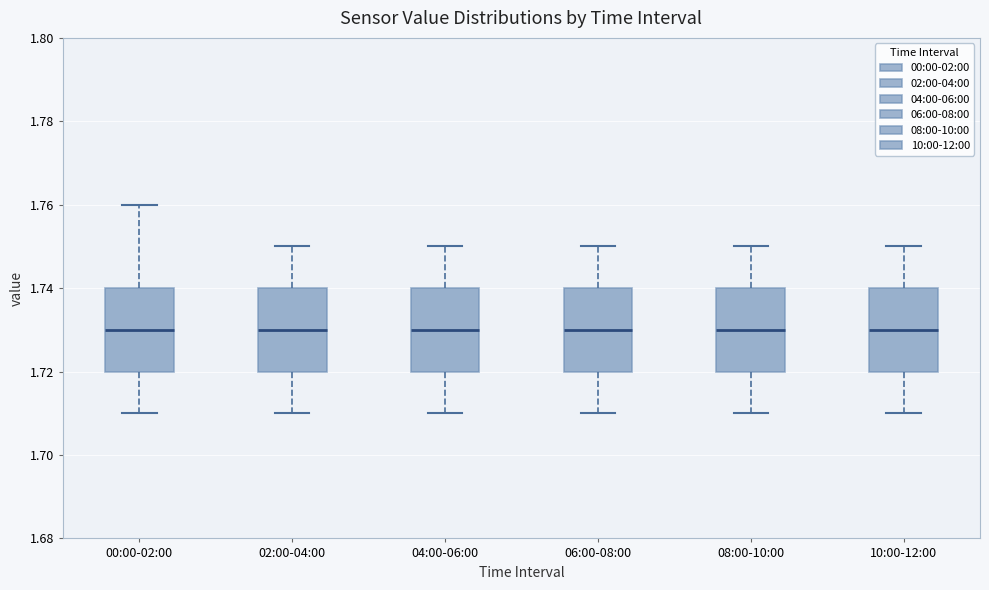

Where does the upper whisker of the box for 06:00-08:00 end on the y-axis? The values are not printed on the chart, so give them approximately, as read against the axis.

1.75